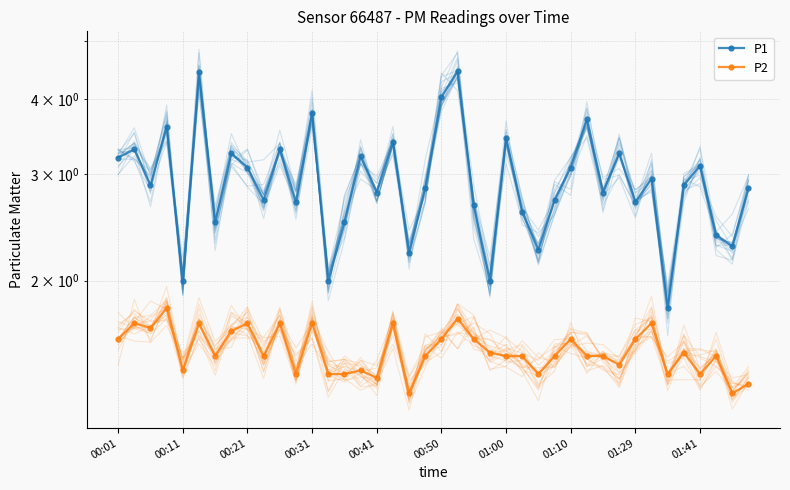

How many values in the P1 series exceed 2?

36